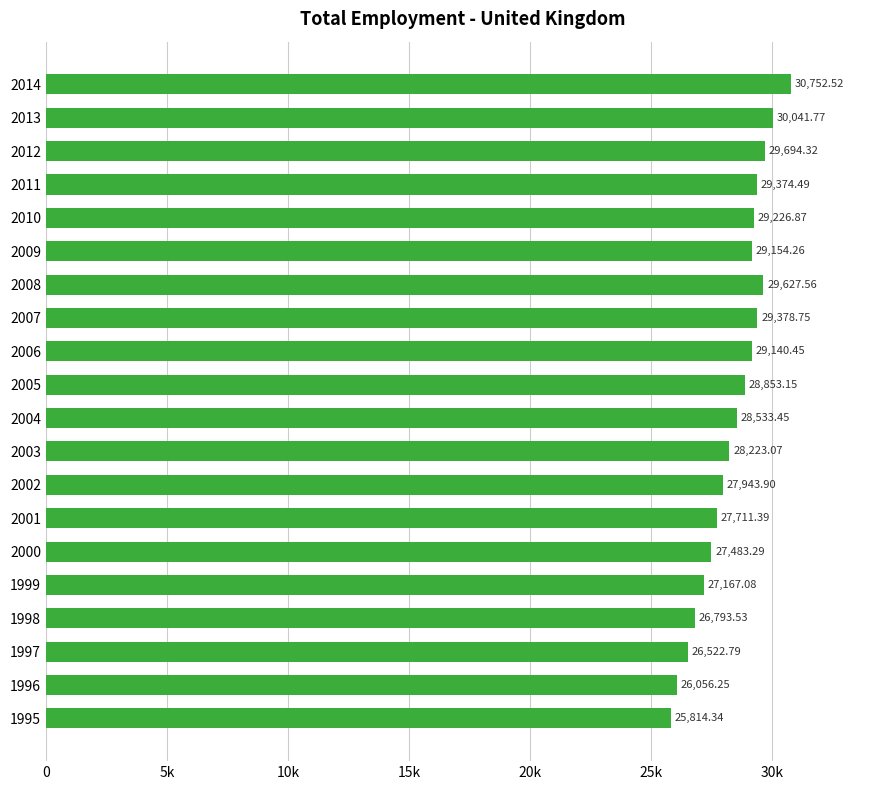

Rank the categories by value from highest to lowest.

2014, 2013, 2012, 2008, 2007, 2011, 2010, 2009, 2006, 2005, 2004, 2003, 2002, 2001, 2000, 1999, 1998, 1997, 1996, 1995